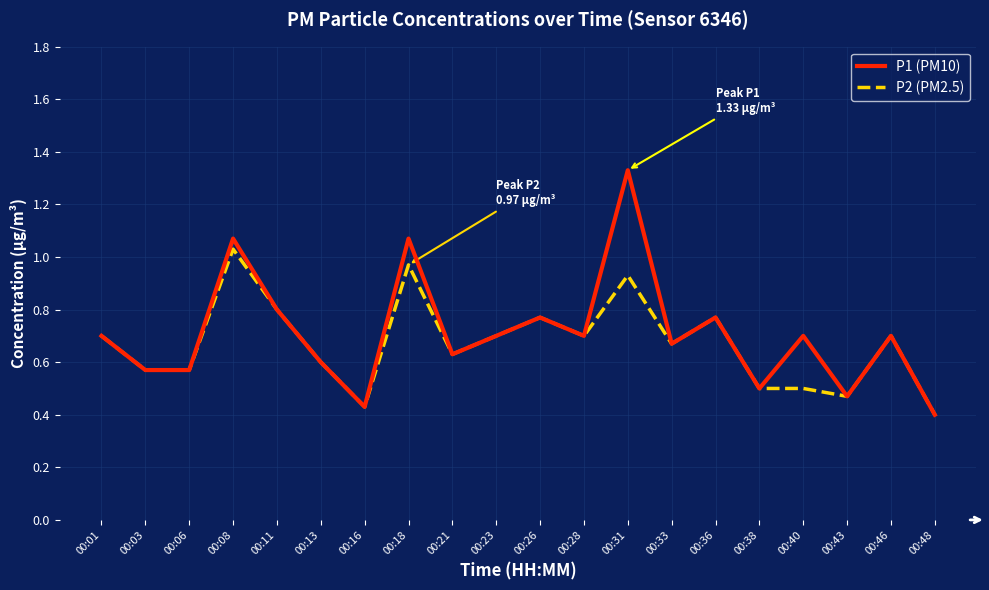

What is the difference between the P2 (PM2.5) values at 00:43 and 00:01?

0.2